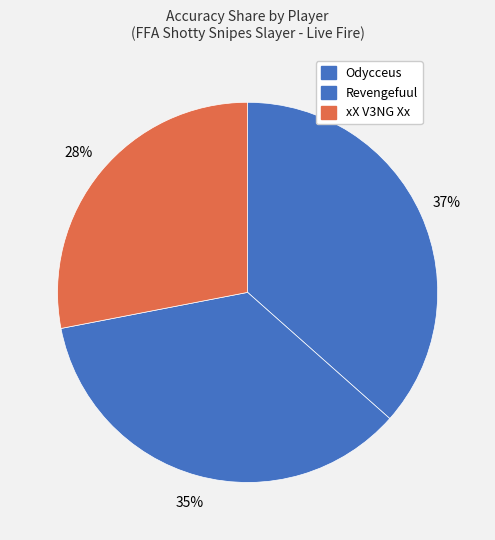

How many segments does this pie chart have?

3